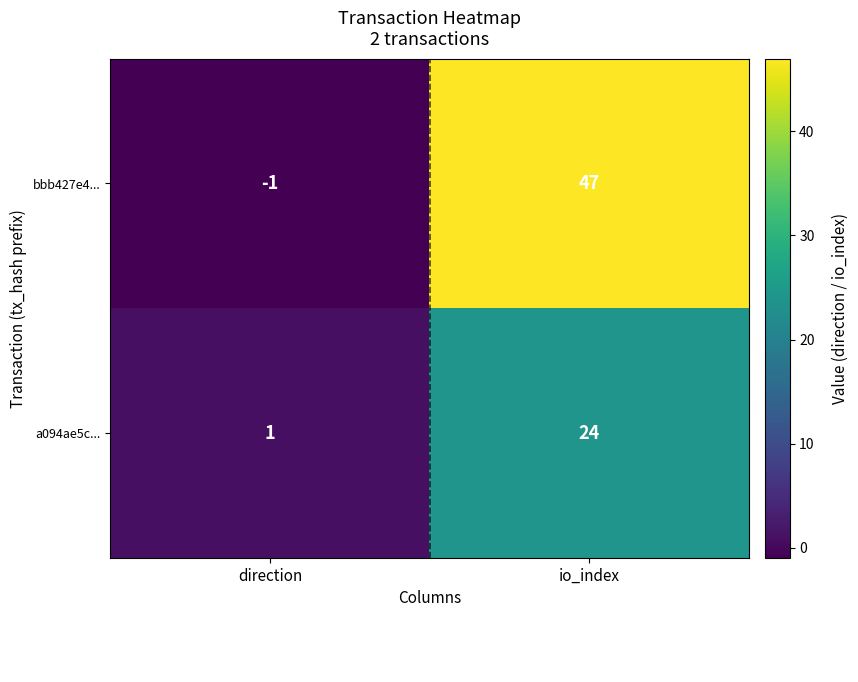

Is it true that bbb427e4... equals -1 at direction?

True